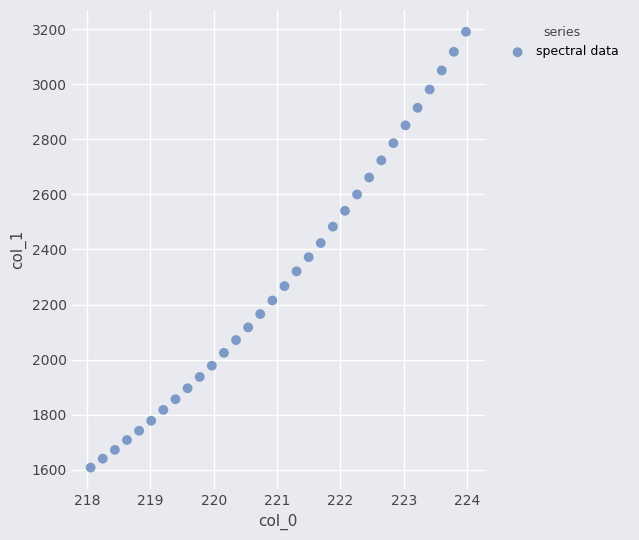

What is the range of Y values (max minus min)?

1583.6